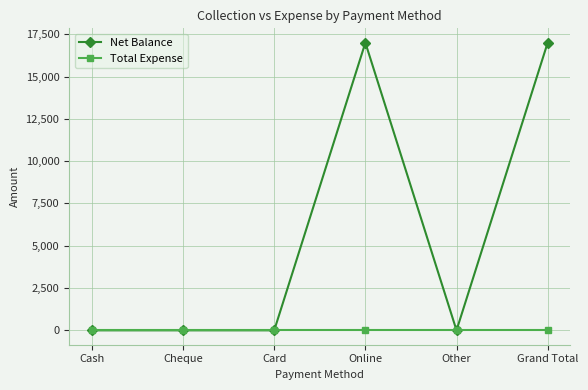

Is the value of Total Expense at Cheque greater than the value of Net Balance at Grand Total?

No